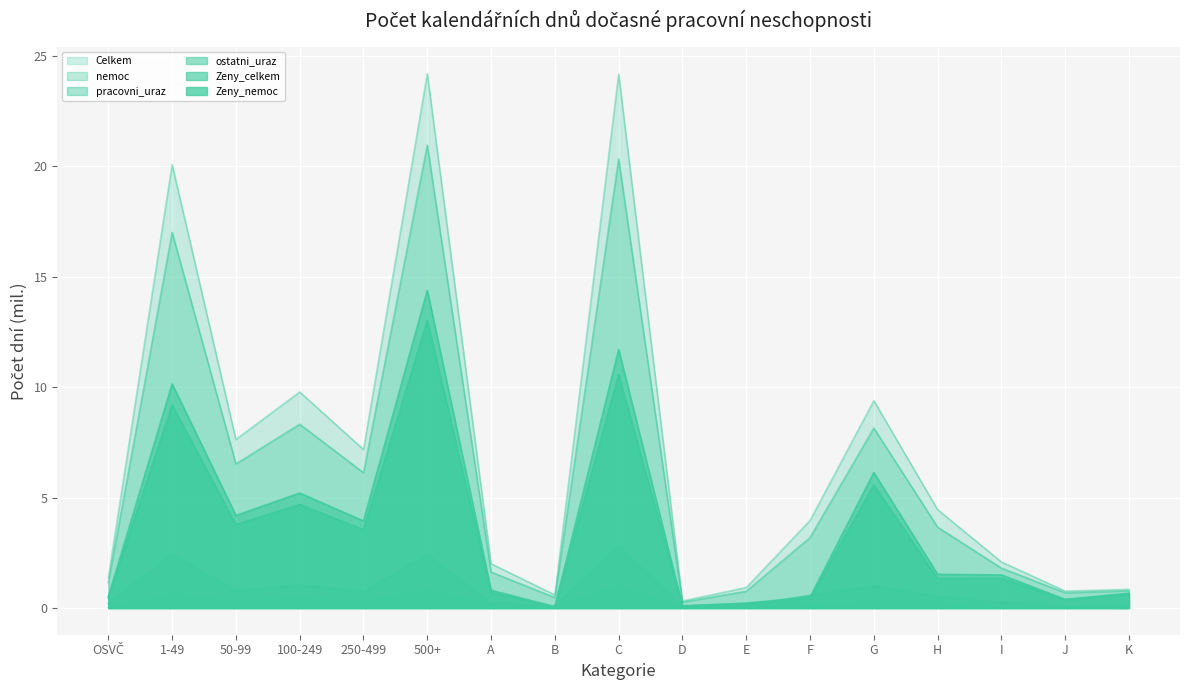

What is the label of the 14th point from the left?

H